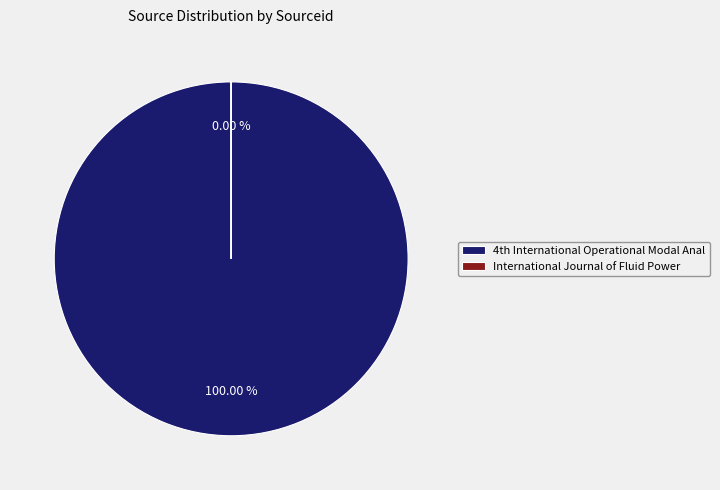

Count the number of slices in the pie.

2